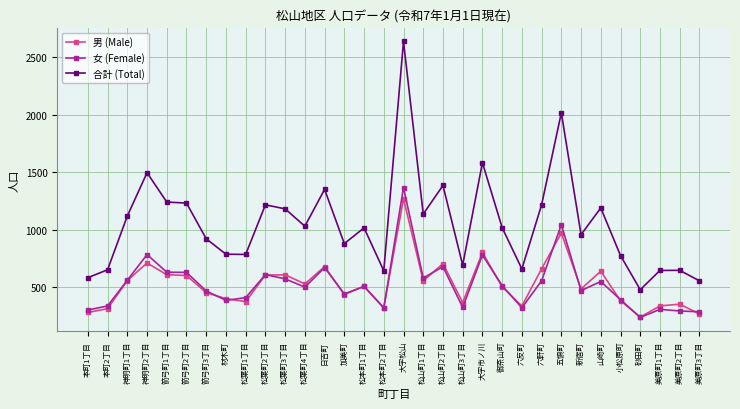

In 女 (Female), how many points are lower than both neighbors (excluding endpoints)?

9